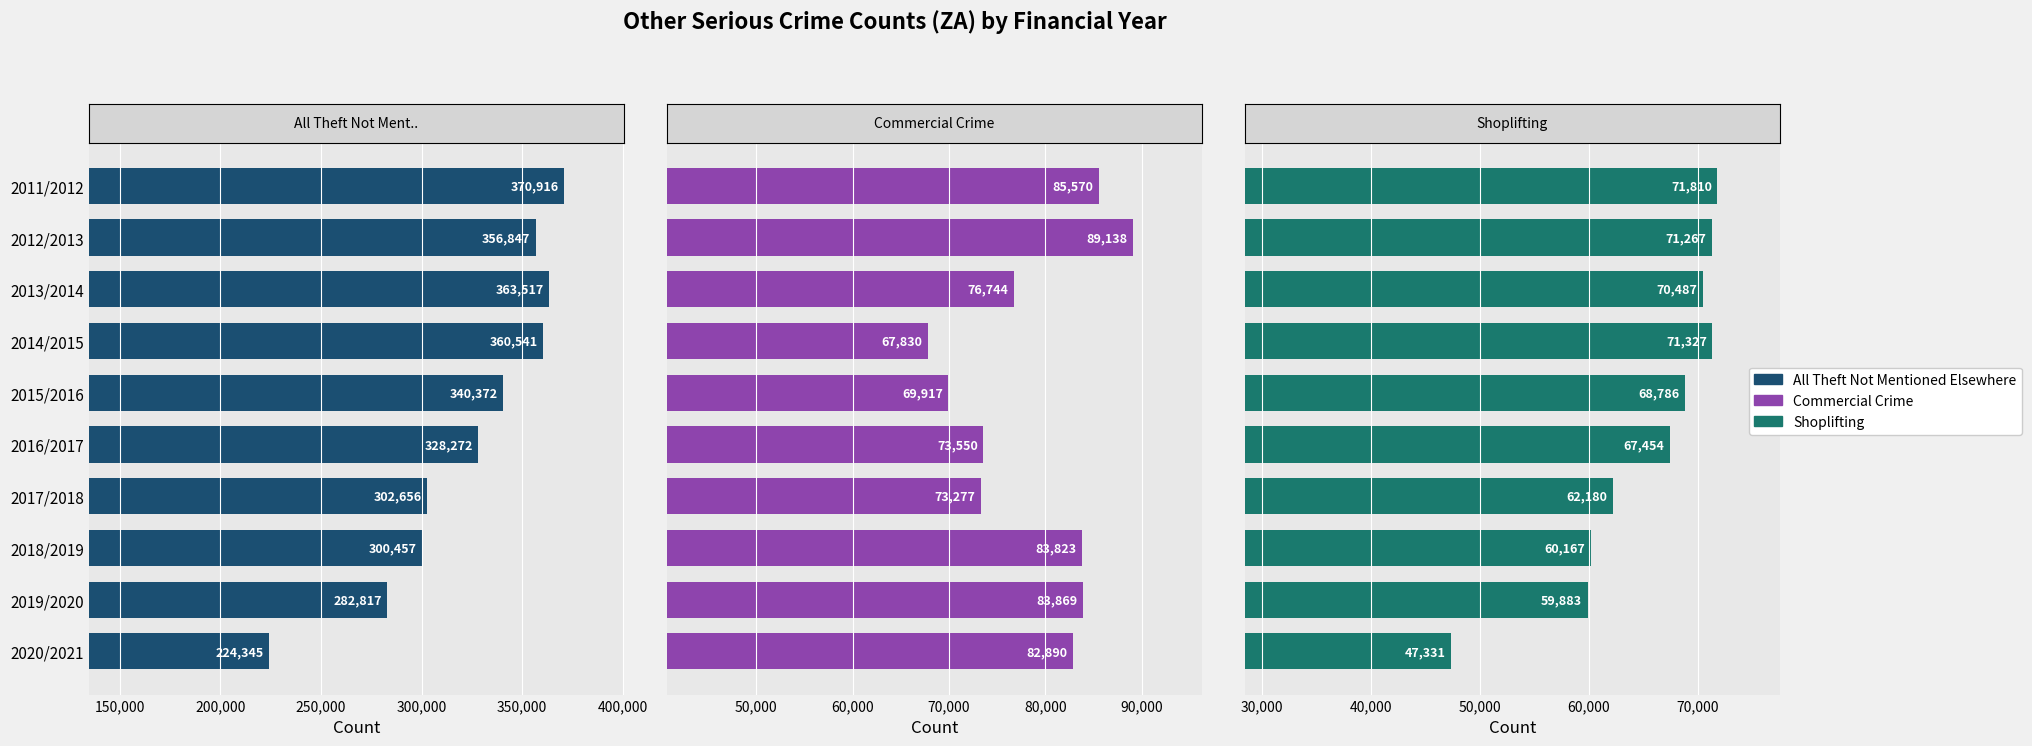

Are the bars grouped side by side (vs. stacked)?

Yes